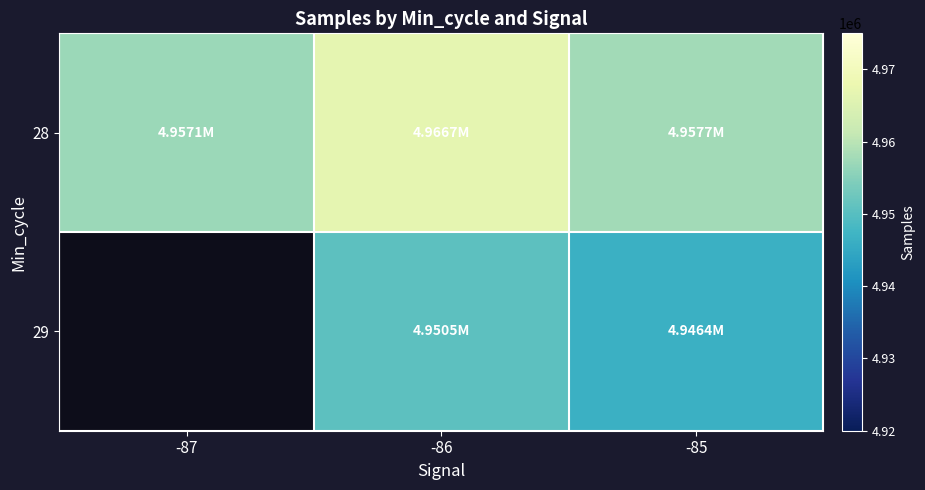

The 28 series shows 4957651.8 at -85. True or false?

True